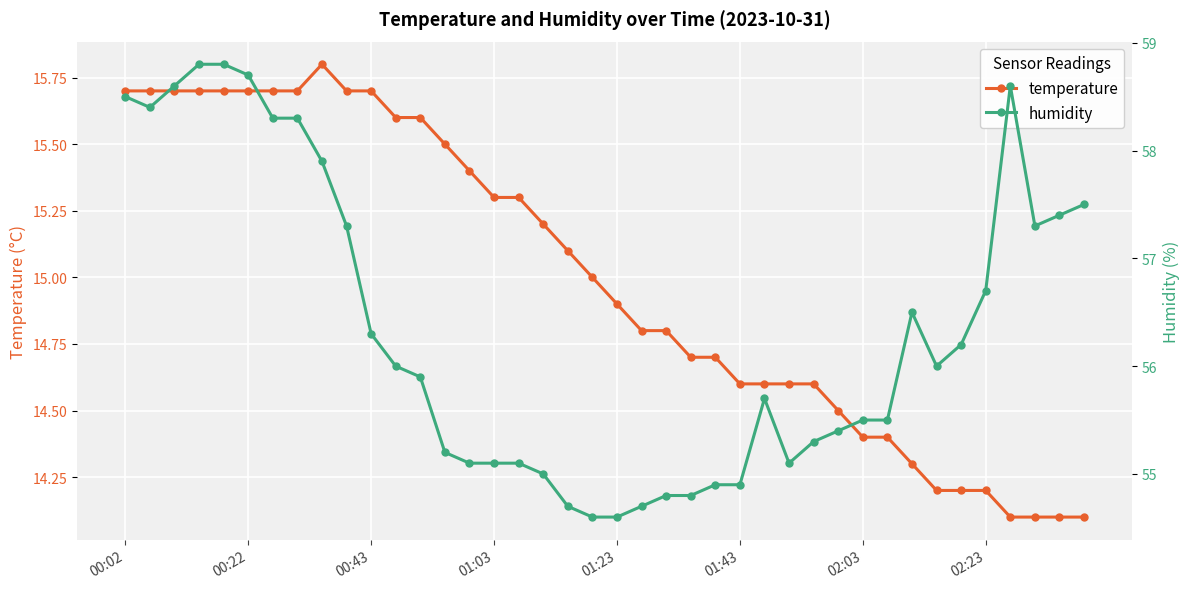

What is the highest value of the temperature series?

15.8